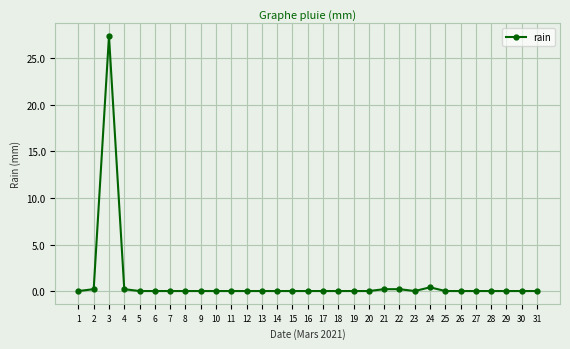

Reading left to right, extract all data points from this chart.

0.0	0.2	27.4	0.2	0.0	0.0	0.0	0.0	0.0	0.0	0.0	0.0	0.0	0.0	0.0	0.0	0.0	0.0	0.0	0.0	0.2	0.2	0.0	0.4	0.0	0.0	0.0	0.0	0.0	0.0	0.0